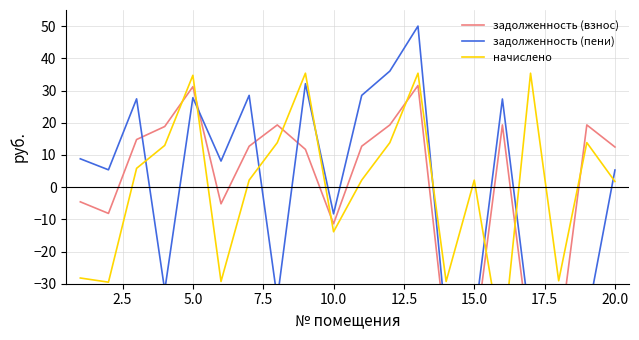

True or false: начислено has more than 2 points higher than both neighbors.

True